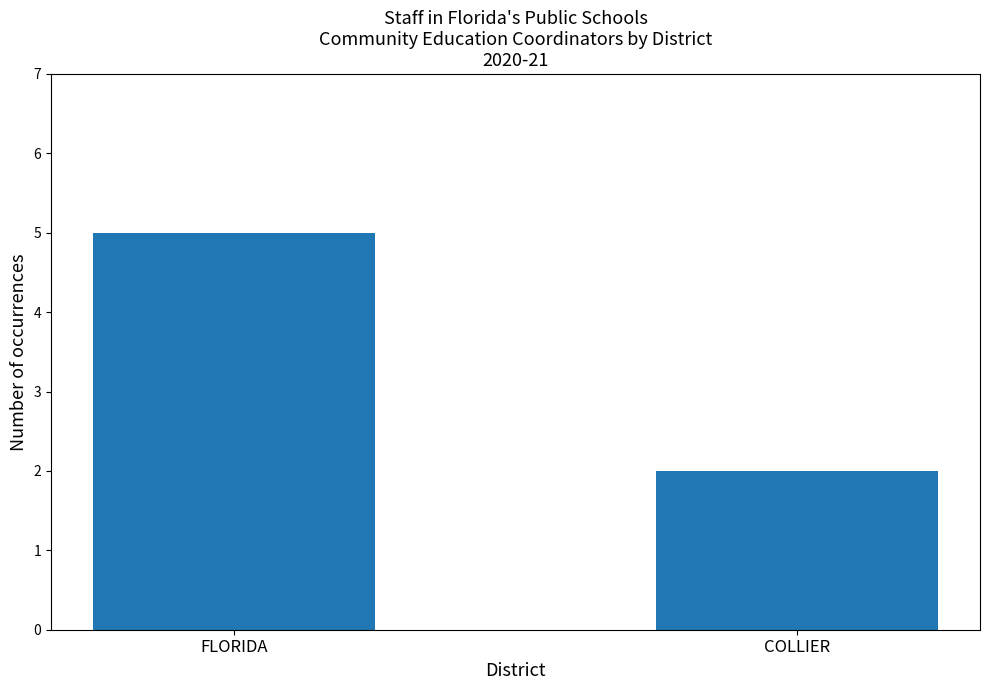

What is the smallest value displayed?

2